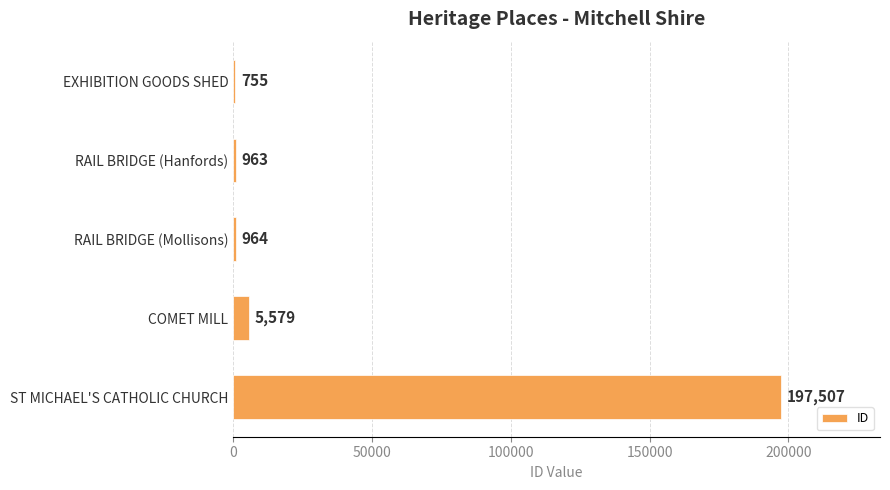

What value does the data have at COMET MILL?

5579